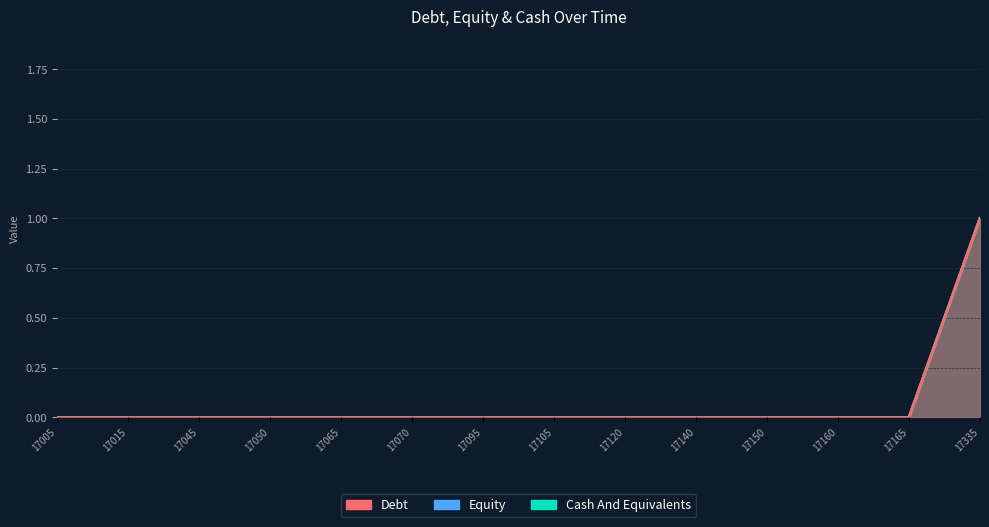

True or false: Equity and Cash And Equivalents cross at least once.

False